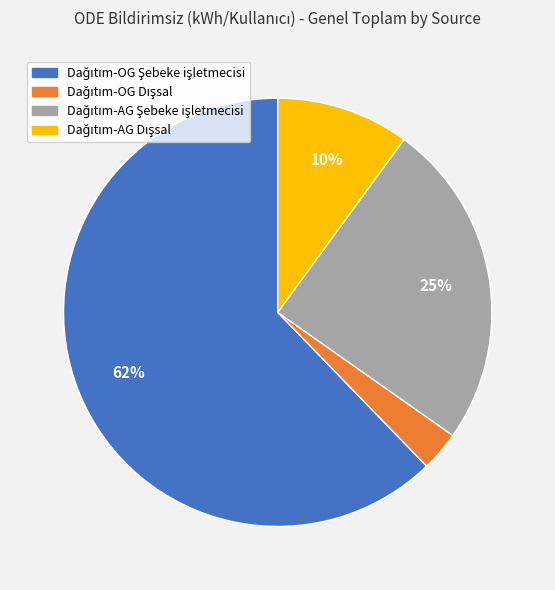

To the nearest percent, what is the difference between the largest and smallest slice percentages?

59%